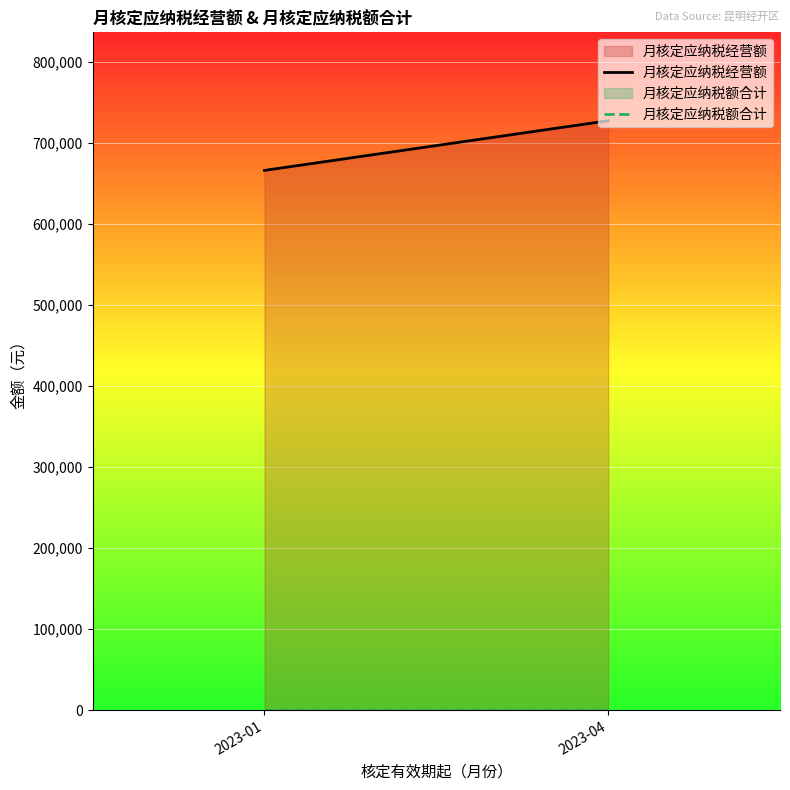

Is it true that 月核定应纳税额合计 equals 0 at 2023-04?

True